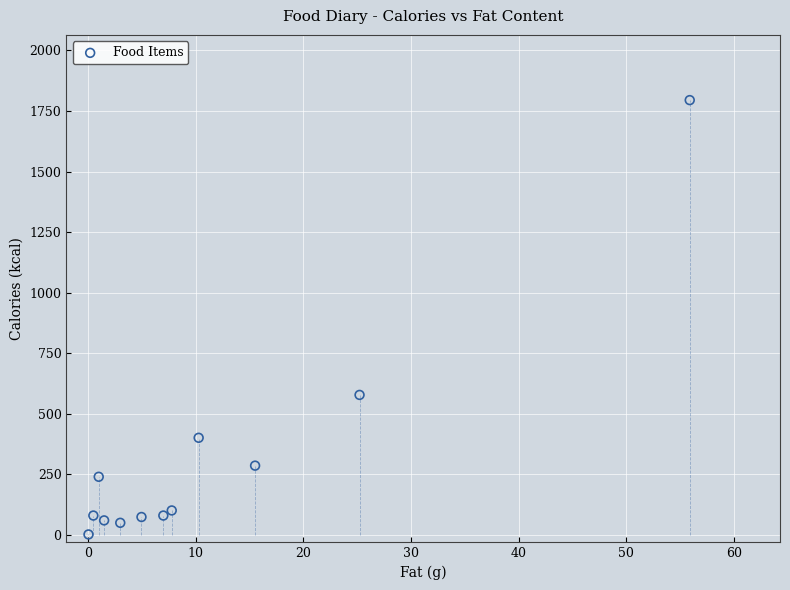

What is the range of Y values (max minus min)?

1793